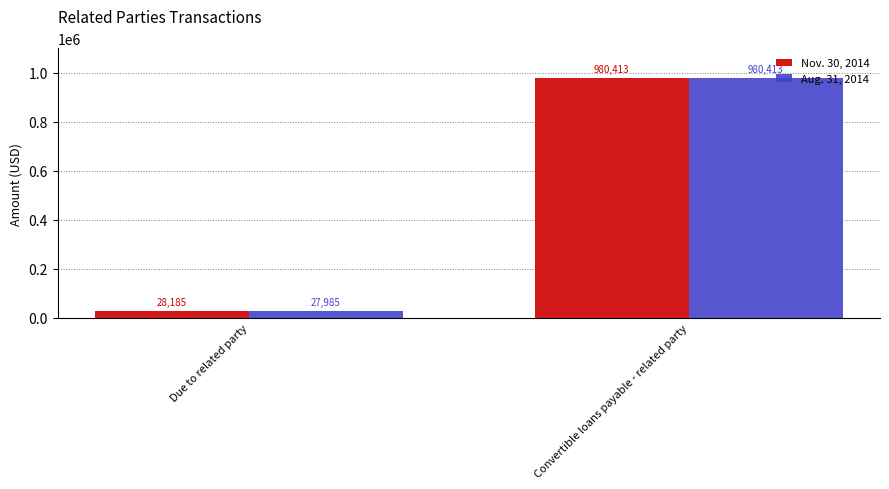

List the series in order of their overall mean, lowest first.

Aug. 31, 2014, Nov. 30, 2014